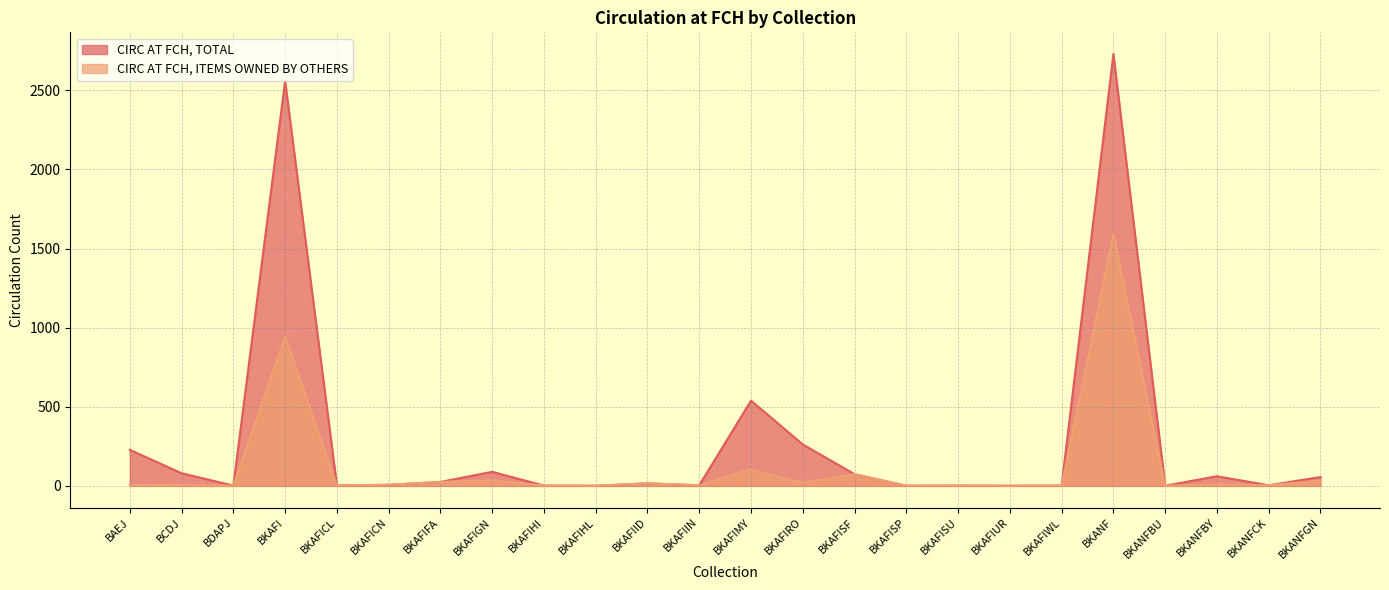

What is the sum of the CIRC AT FCH, ITEMS OWNED BY OTHERS values at BKAFISP and BKAFISF?

75